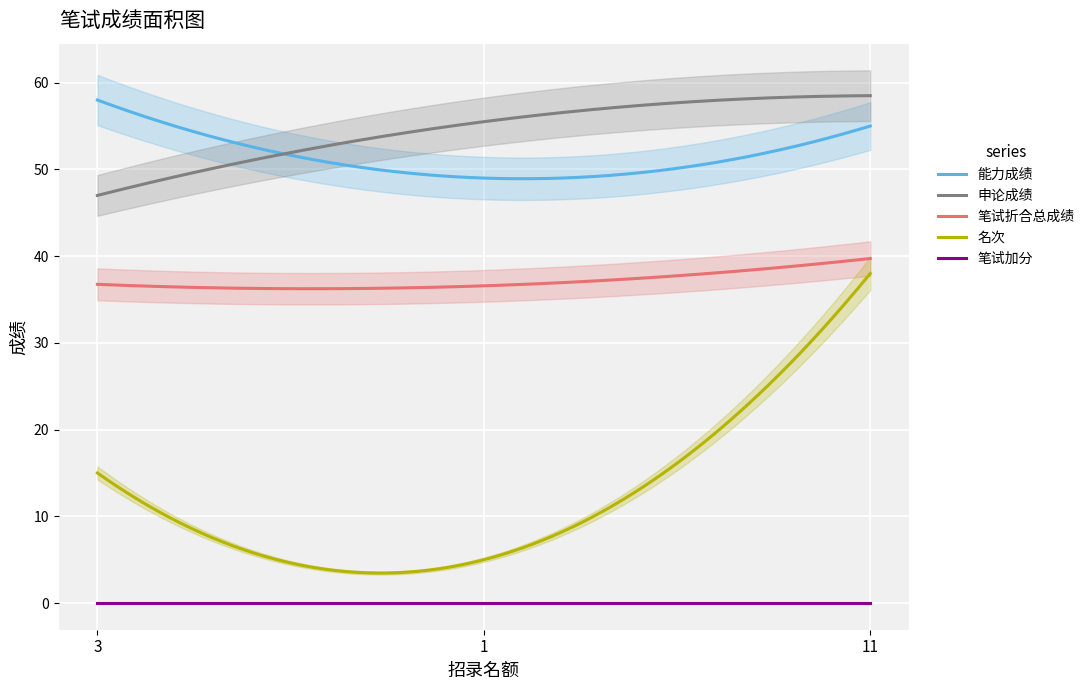

What is the value of the 名次 point at the 1st from the left?

15.0